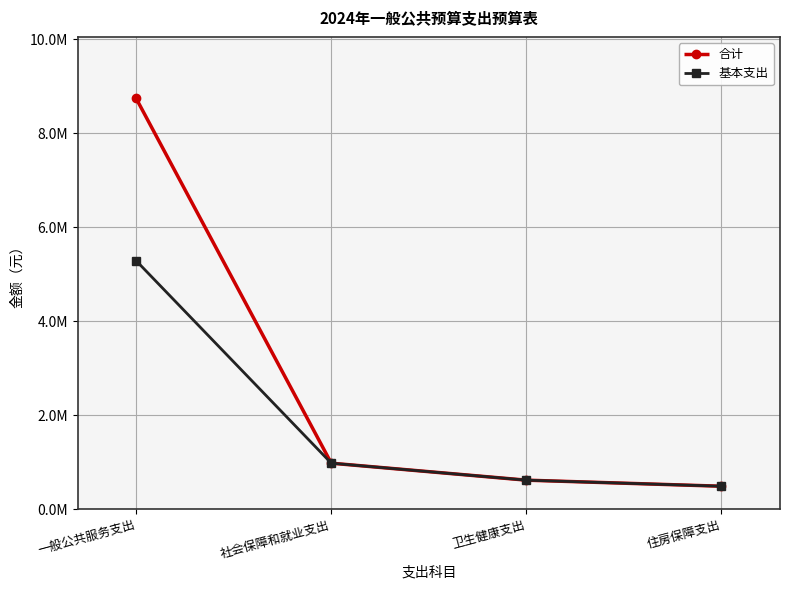

Reading right to left, transcribe all the data shown in this chart.

合计: 住房保障支出=485880.0	卫生健康支出=614912.0	社会保障和就业支出=976500.0	一般公共服务支出=8741260.0
基本支出: 住房保障支出=485880.0	卫生健康支出=614912.0	社会保障和就业支出=976500.0	一般公共服务支出=5286260.0